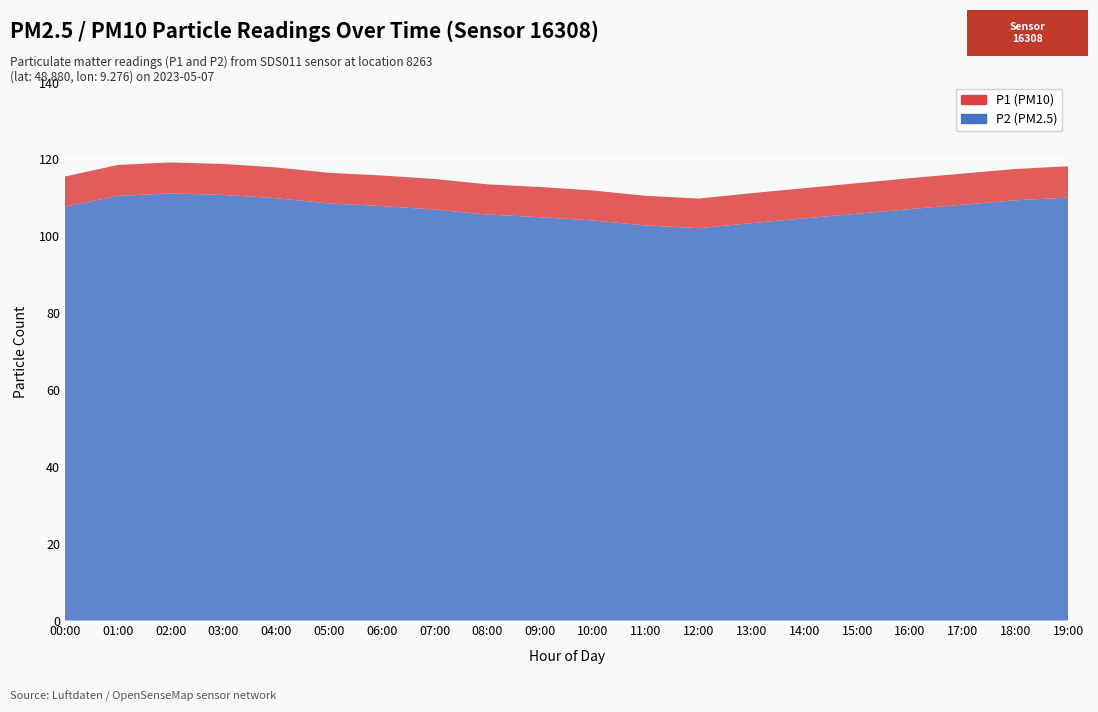

Reading left to right, what are all the values shown in this chart?

P1: 00:00=115.5	01:00=118.5	02:00=119.2	03:00=118.8	04:00=117.9	05:00=116.5	06:00=115.8	07:00=114.9	08:00=113.5	09:00=112.8	10:00=111.9	11:00=110.5	12:00=109.8	13:00=111.2	14:00=112.5	15:00=113.8	16:00=115.1	17:00=116.3	18:00=117.5	19:00=118.2
P2: 00:00=107.7	01:00=110.5	02:00=111.2	03:00=110.8	04:00=109.9	05:00=108.5	06:00=107.8	07:00=107.0	08:00=105.7	09:00=105.0	10:00=104.1	11:00=102.8	12:00=102.1	13:00=103.4	14:00=104.7	15:00=105.8	16:00=107.0	17:00=108.2	18:00=109.3	19:00=110.0